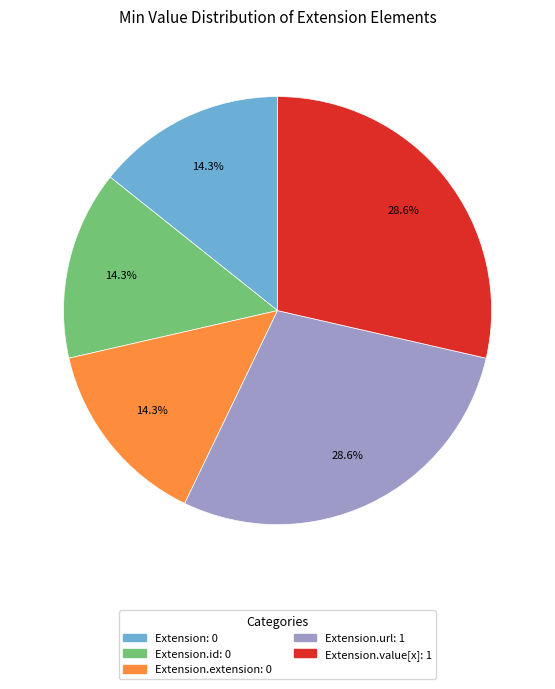

Is there a majority slice in this chart?

No